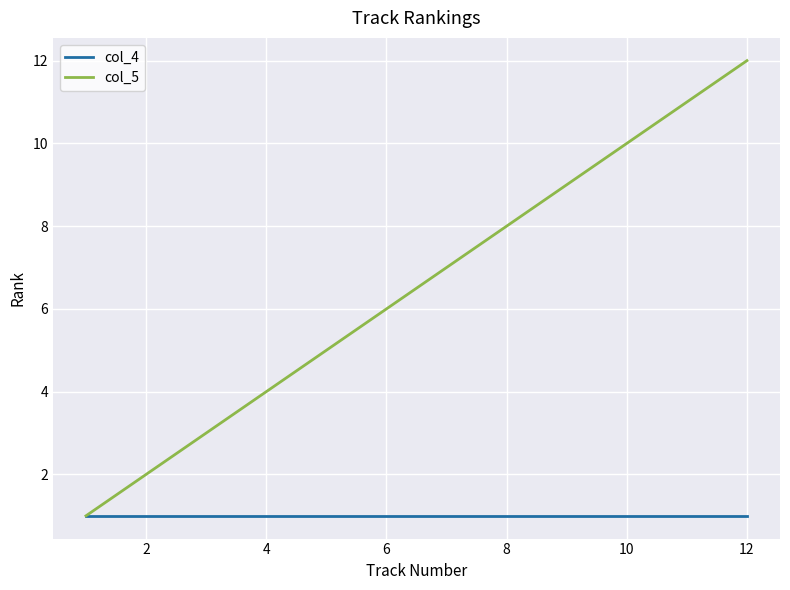

Reading right to left, what are all the values shown in this chart?

col_4: 1	1	1	1	1	1	1	1	1	1	1	1
col_5: 12	11	10	9	8	7	6	5	4	3	2	1